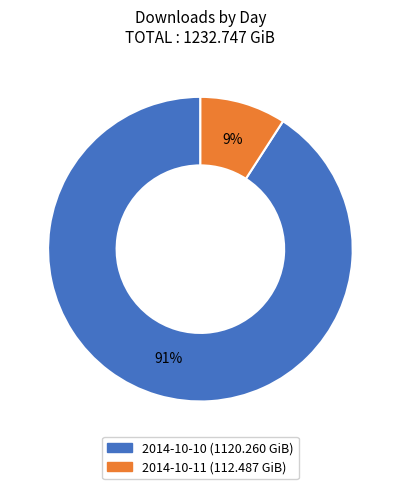

True or false: 2014-10-11 accounts for 9% of the total.

True